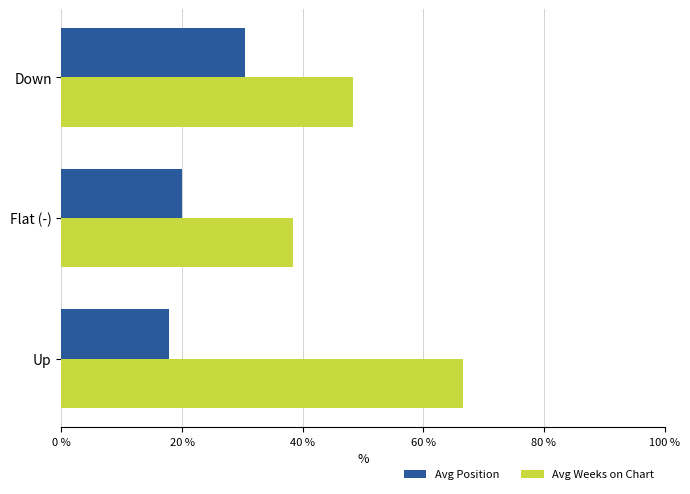

What is the difference between the highest and lowest values at Down?

17.8